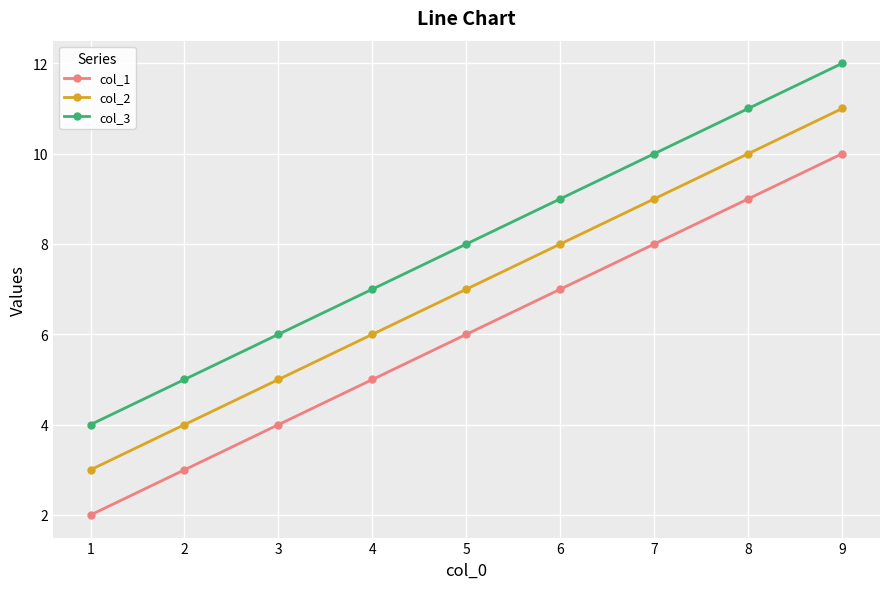

List the labels in order of col_2 value, largest first.

9, 8, 7, 6, 5, 4, 3, 2, 1